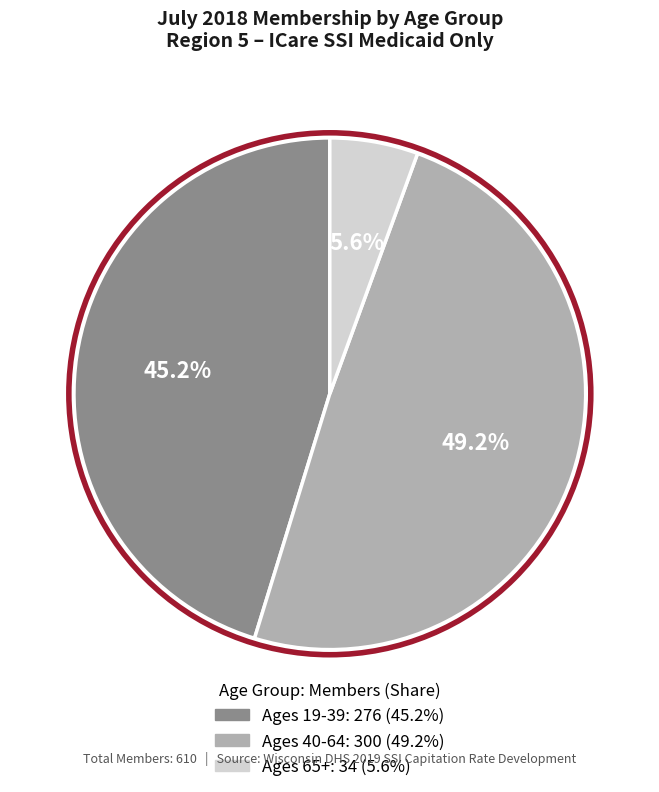

Between Ages 40-64 and Ages 19-39, which is larger?

Ages 40-64